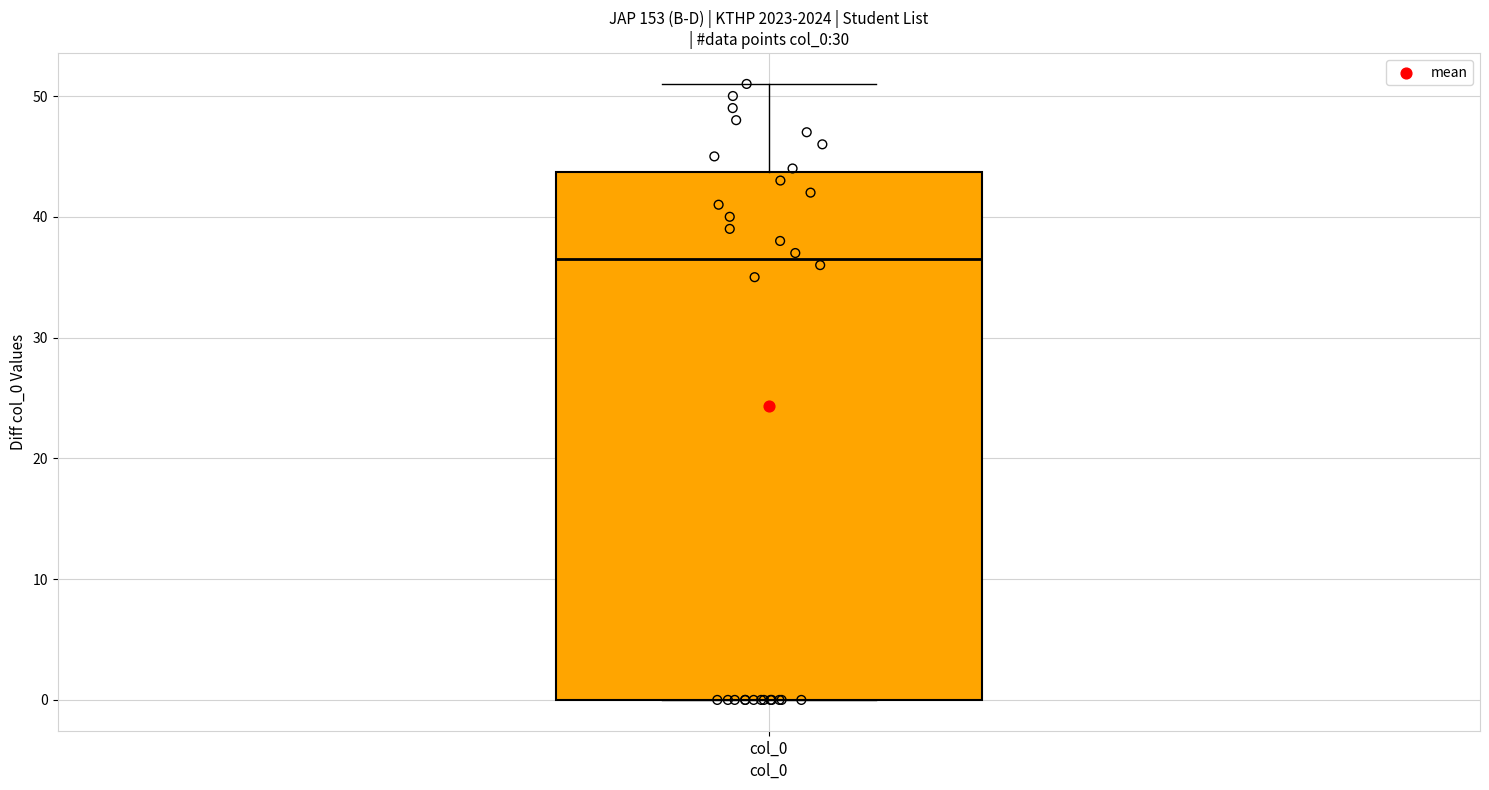

Read this box plot against the y-axis: the position of the median line, the range covered by the box, and the ends of both whiskers. The values are not printed on the chart, so give them approximately, as read against the axis.

median 37, box 0 to 44, whiskers 0 to 51